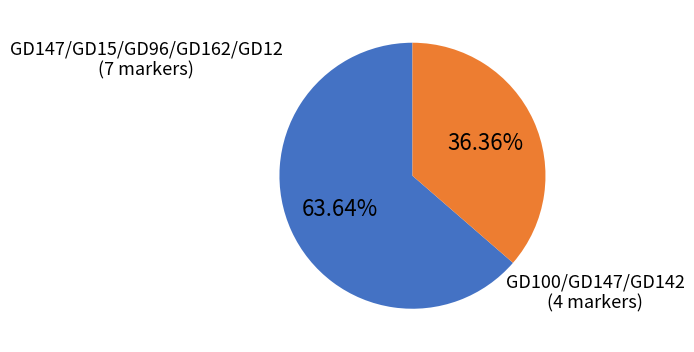

Is there any slice that represents more than half of the pie?

Yes